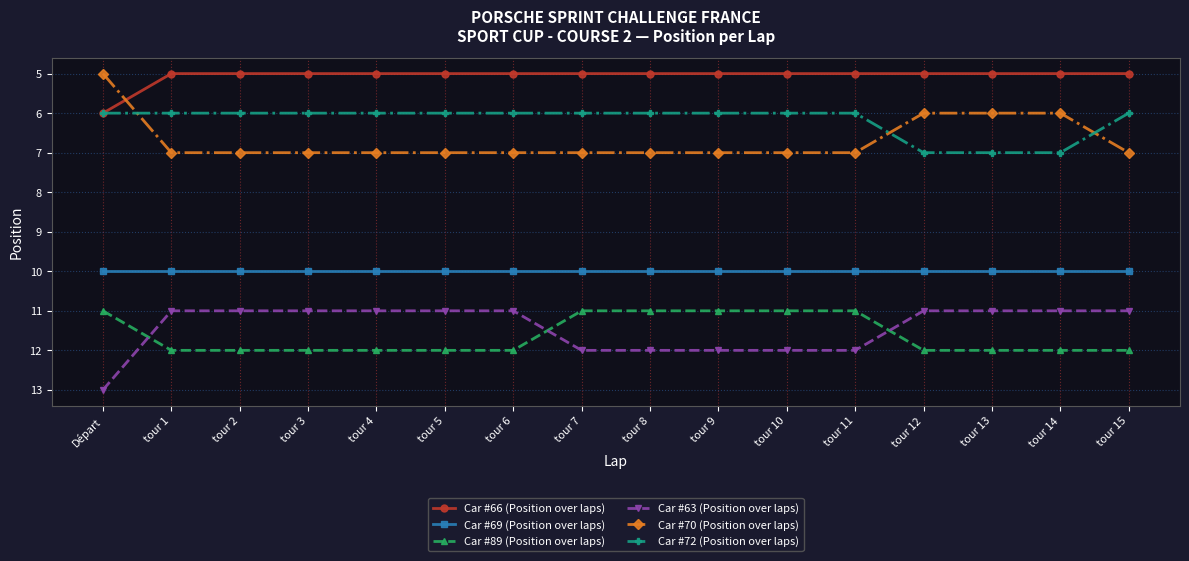

At tour 11, list the series in order from smallest to largest.

Car #66 (Position over laps), Car #72 (Position over laps), Car #70 (Position over laps), Car #69 (Position over laps), Car #89 (Position over laps), Car #63 (Position over laps)